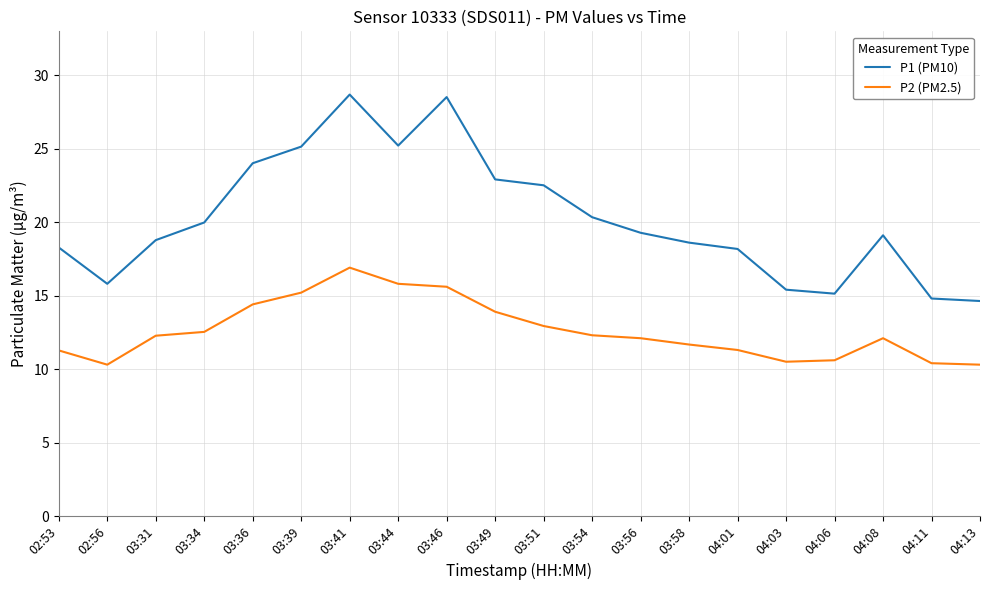

How many distinct data groups are displayed?

2